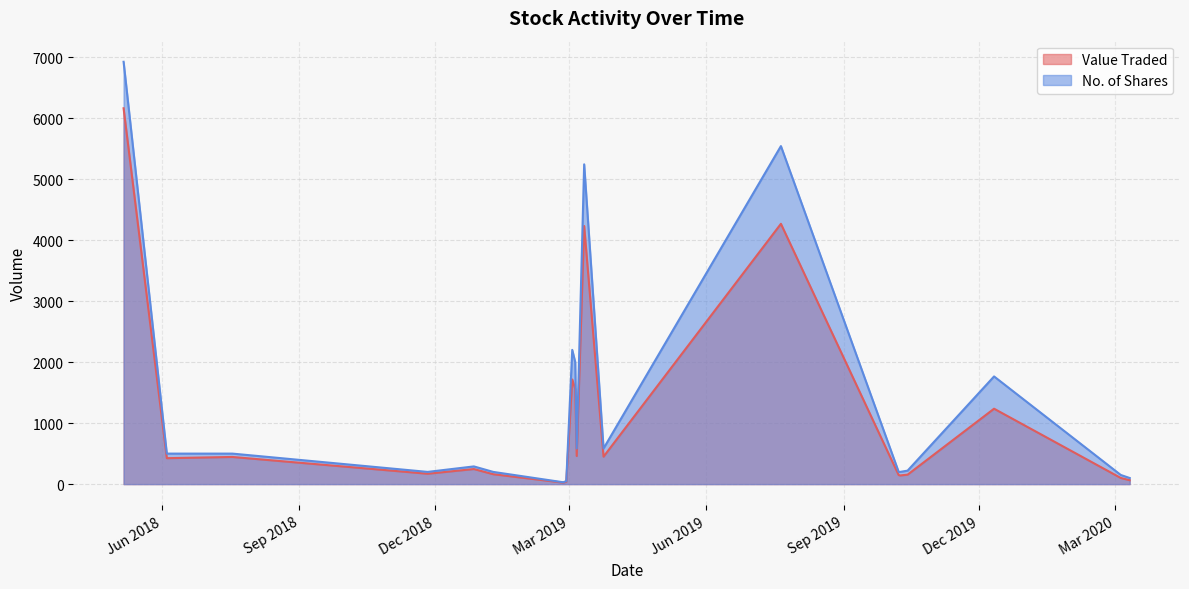

Which series has the widest spread of values?

No. of Shares